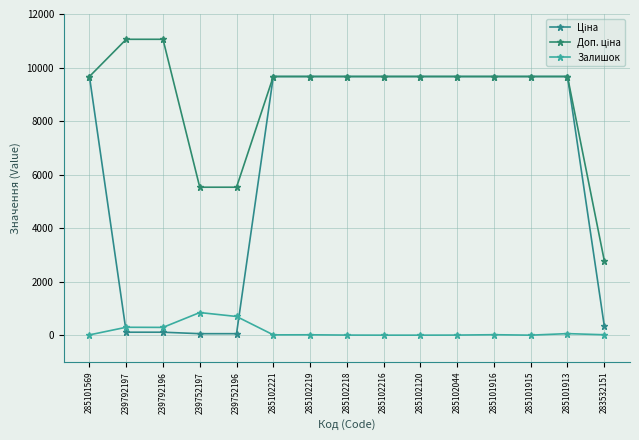

Where is Ціна nearest to the value 4859?

283532151